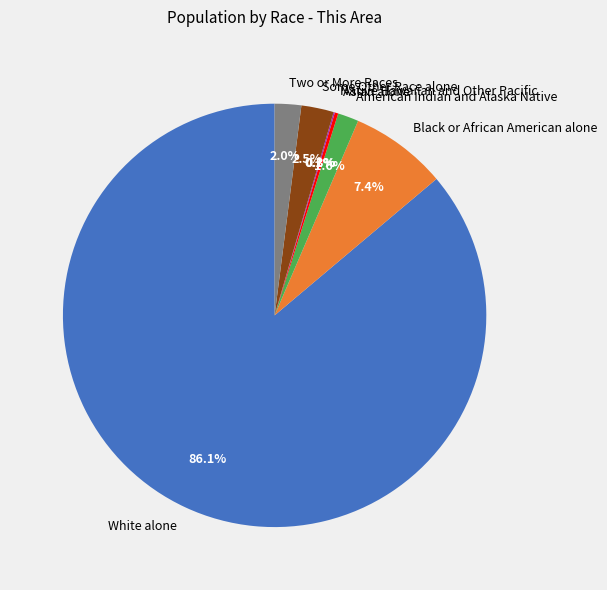

What portion of the pie excludes Black or African American alone?

92.6%